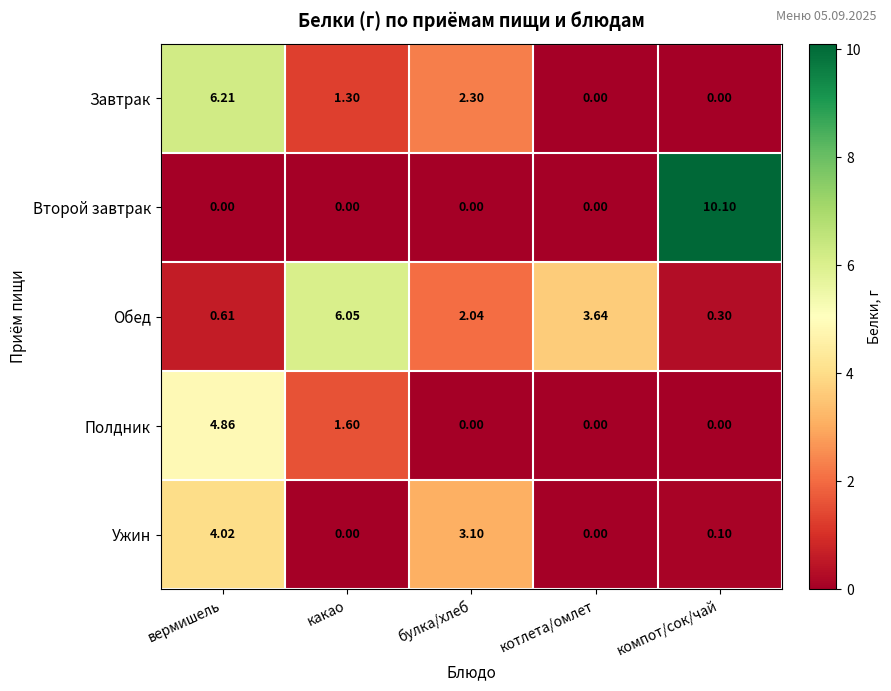

Between вермишель and какао, which series saw the biggest shift?

Обед